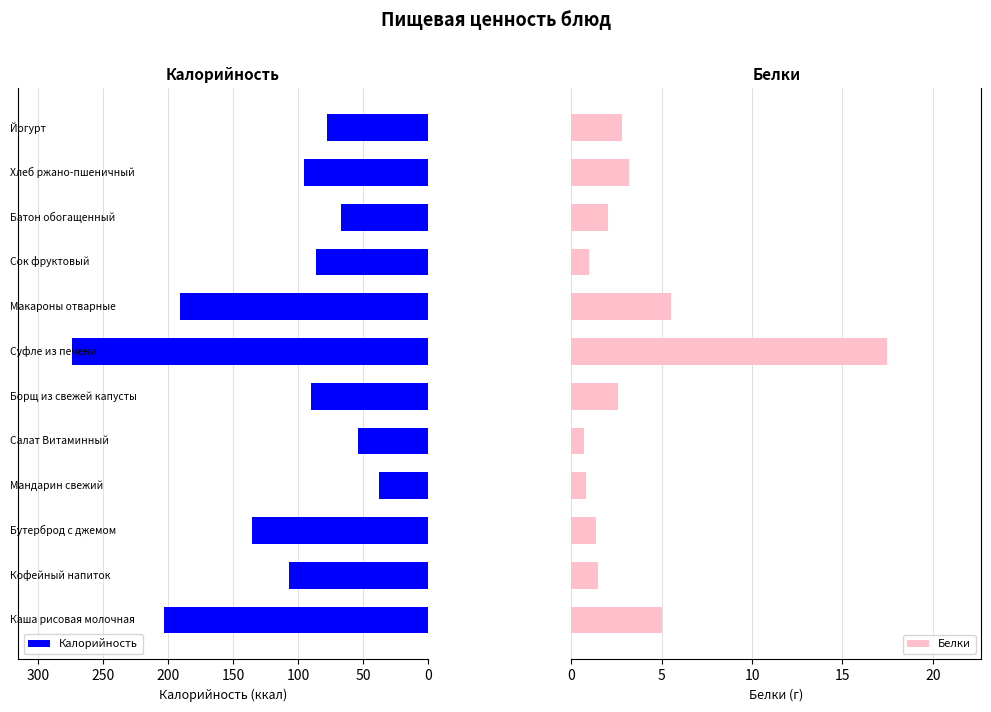

What is the difference between the second highest and second lowest values in the Калорийность series?

149.2